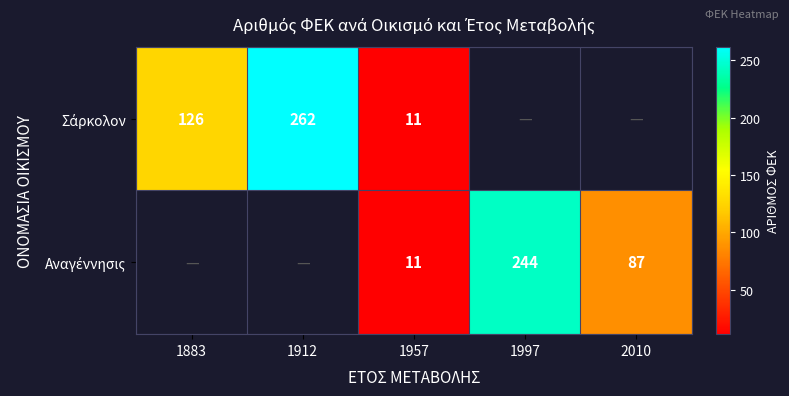

How many distinct data groups are displayed?

2